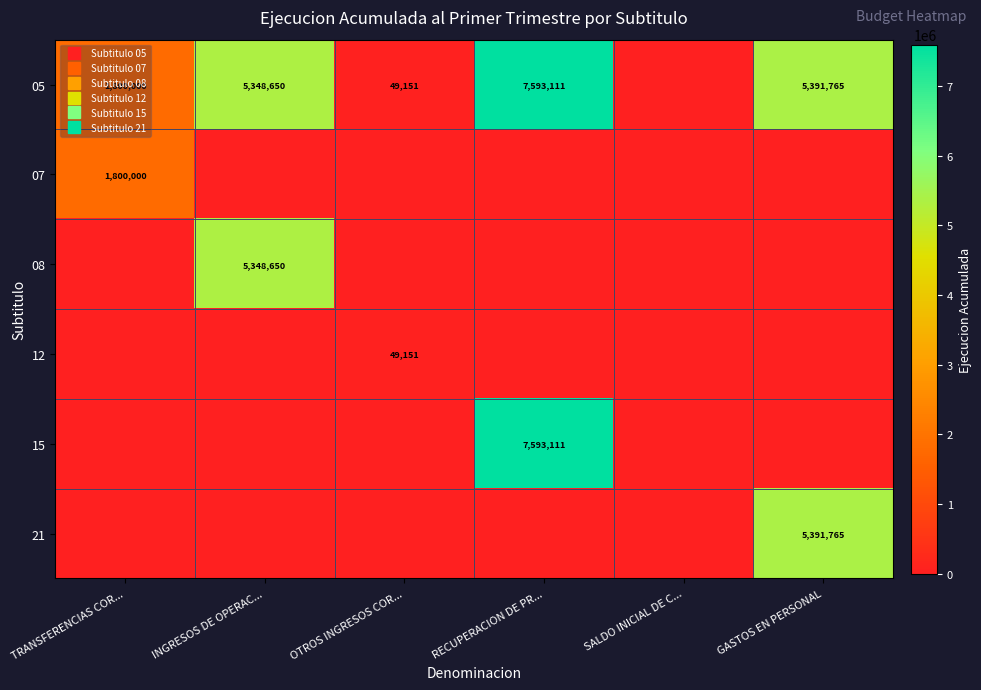

True or false: 08 has a value of 0 at GASTOS EN PERSONAL.

True